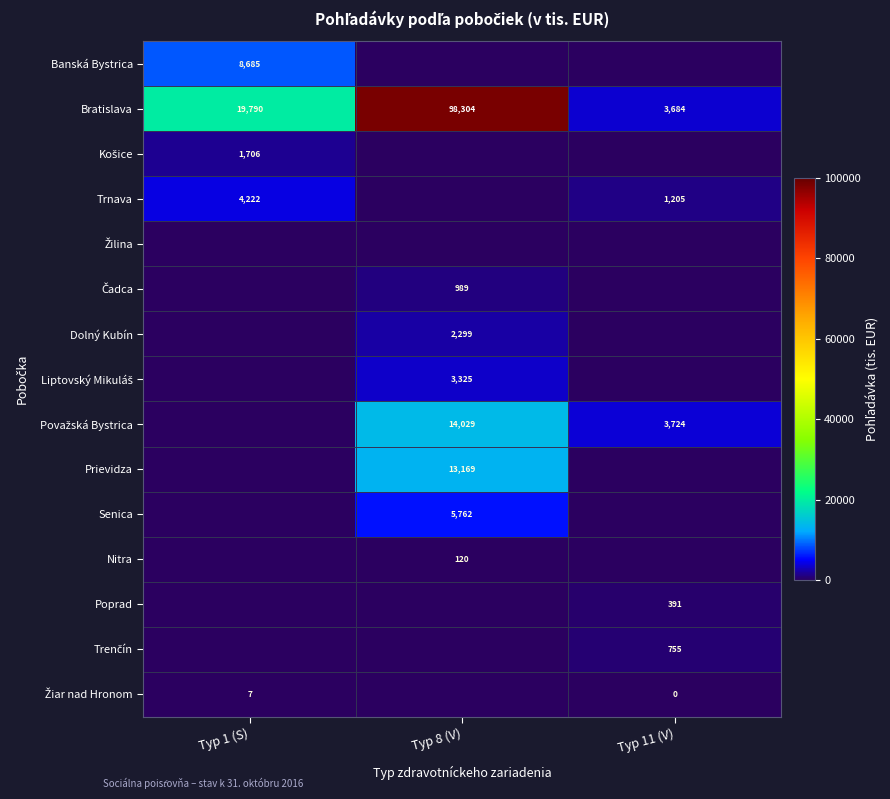

Count the number of data series in this chart.

15